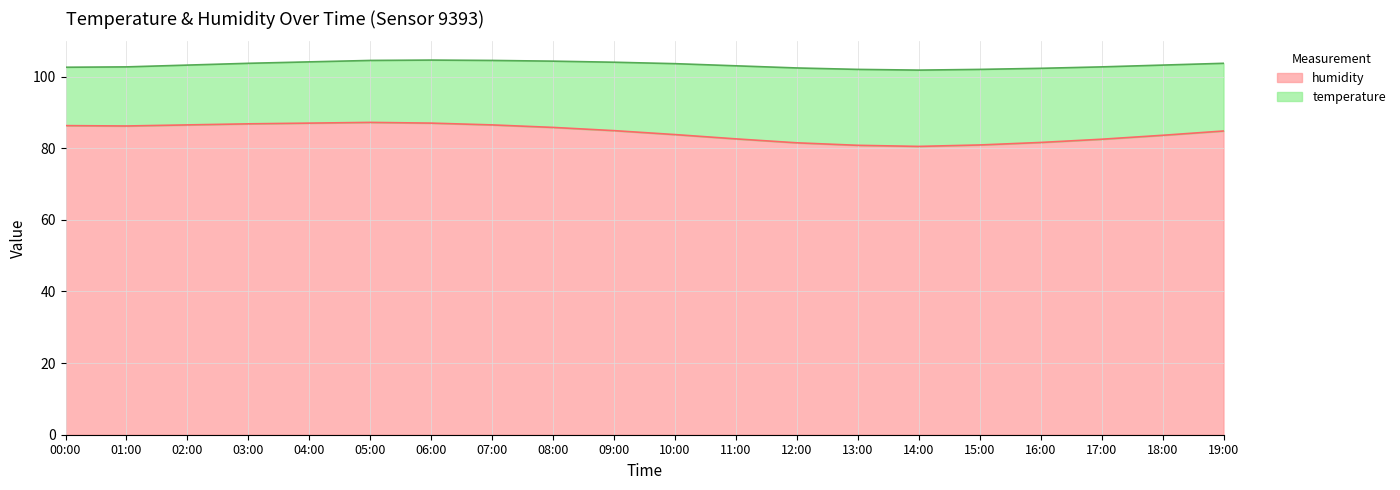

Is it true that the value at 07:00 is 131.8?

False